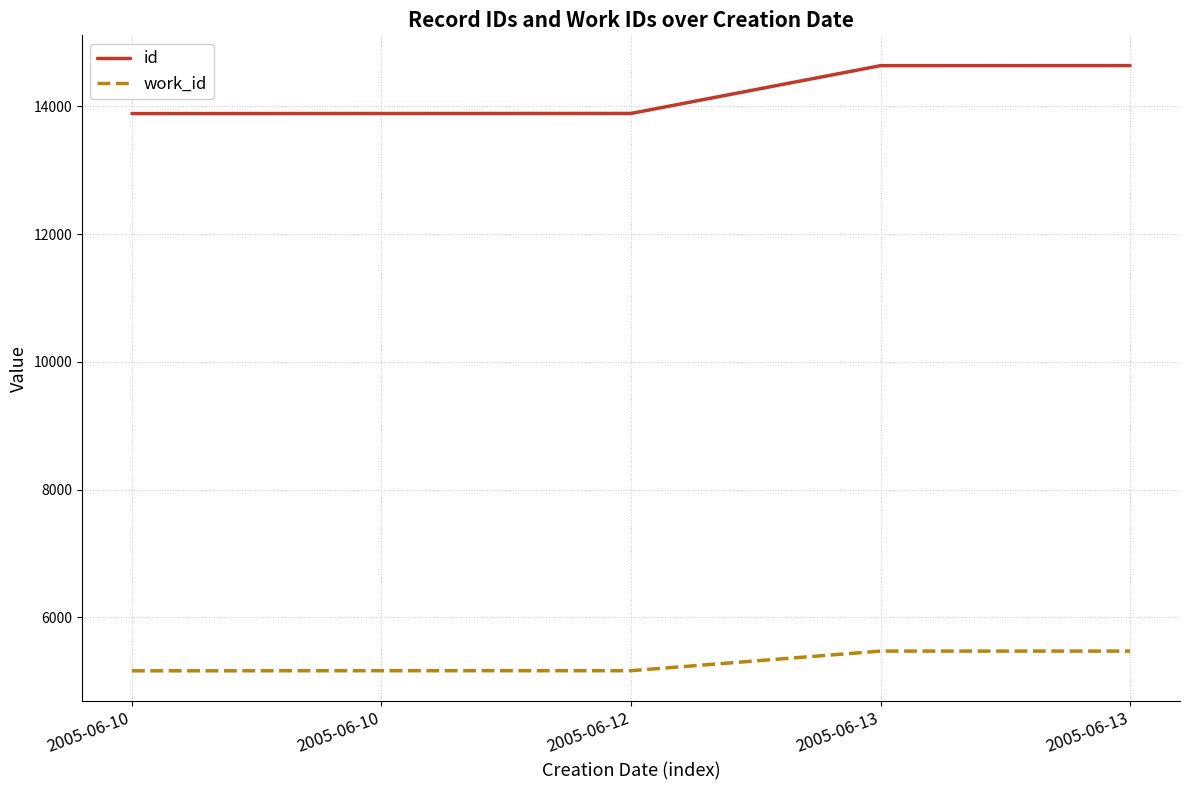

Reading left to right, list all the values displayed in this chart.

id: 13886	13887	13888	14636	14637
work_id: 5164	5166	5166	5473	5473